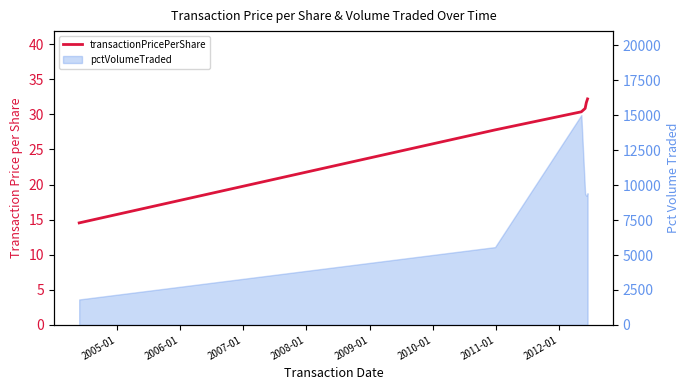

Does the chart display data point markers on the line(s)?

No